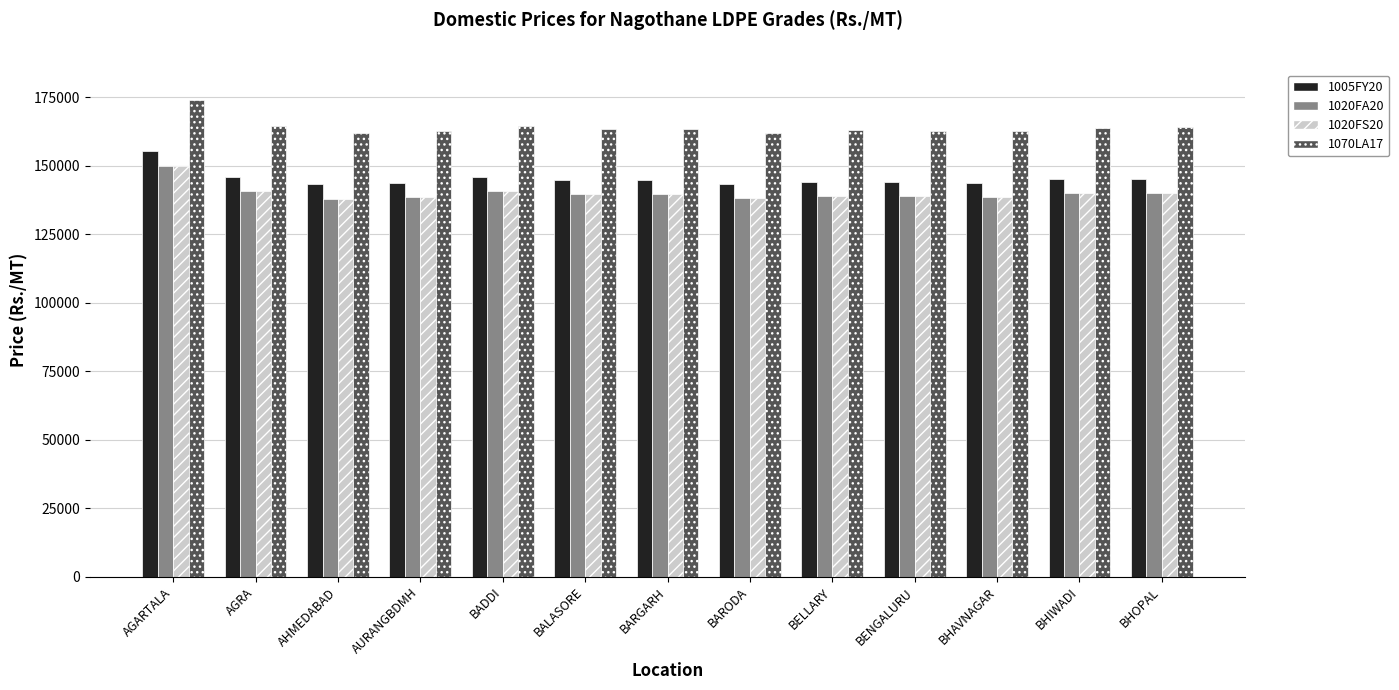

What is the sum of all 1020FS20 values?

1821313